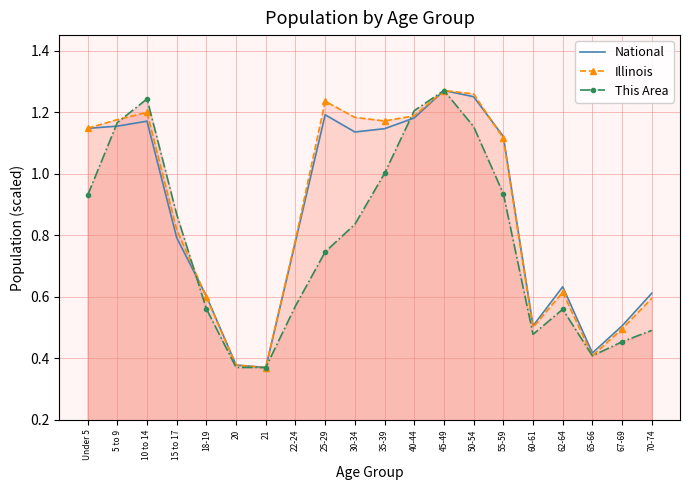

Rank the series by their maximum value, from highest to lowest.

National, Illinois, This Area